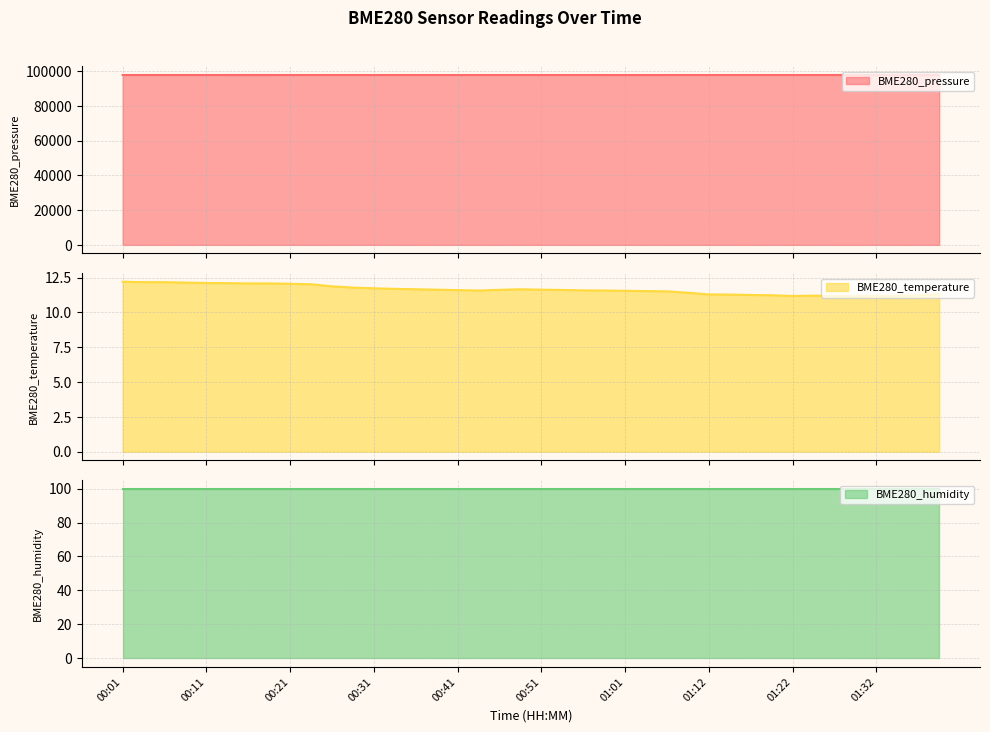

What is the label of the 38th point from the right?

00:06